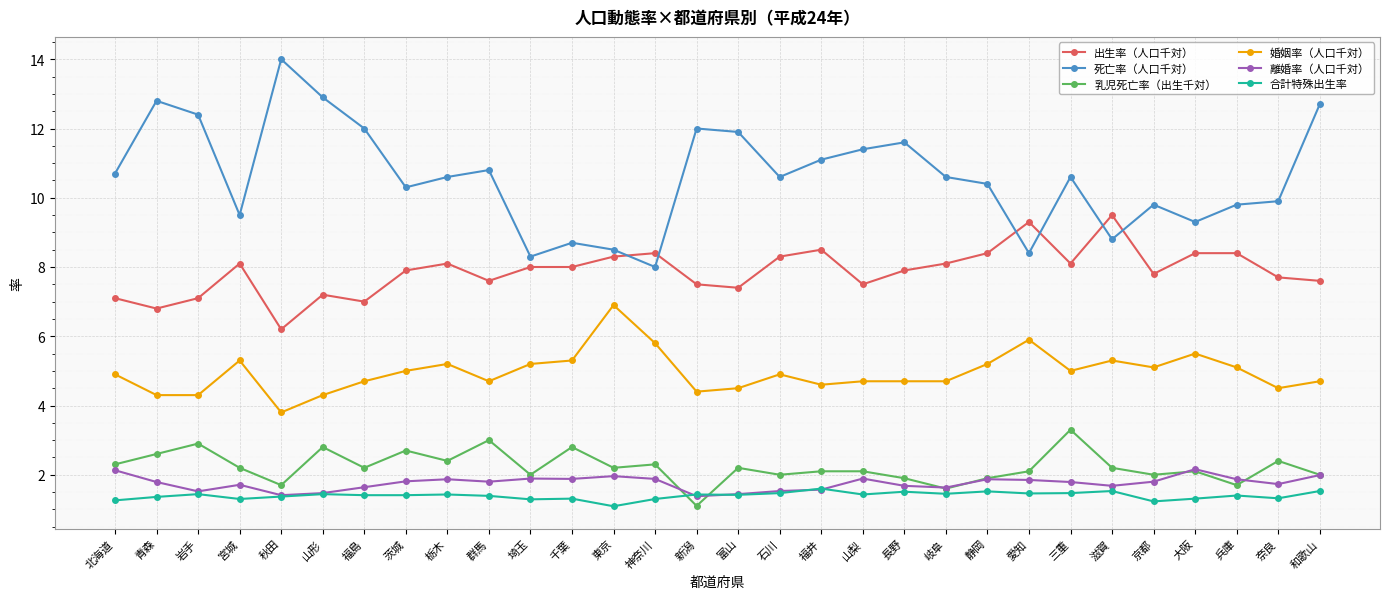

Which series has the widest spread of values?

死亡率（人口千対）